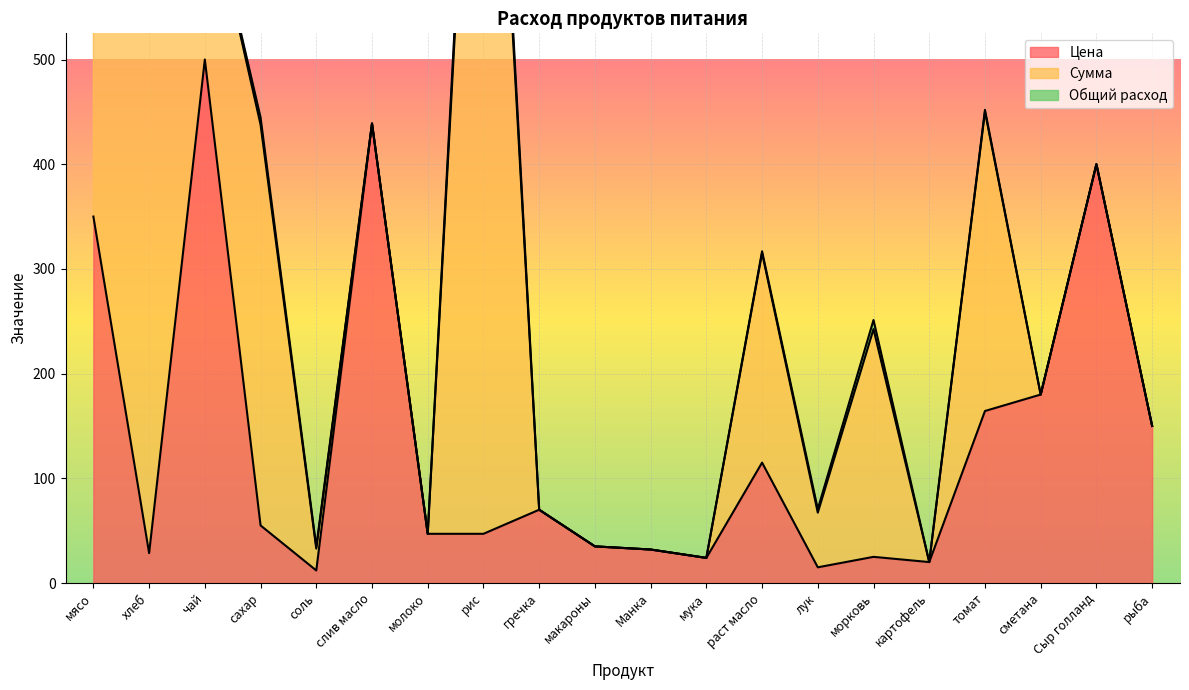

In Сумма, how many points are lower than both neighbors (excluding endpoints)?

6